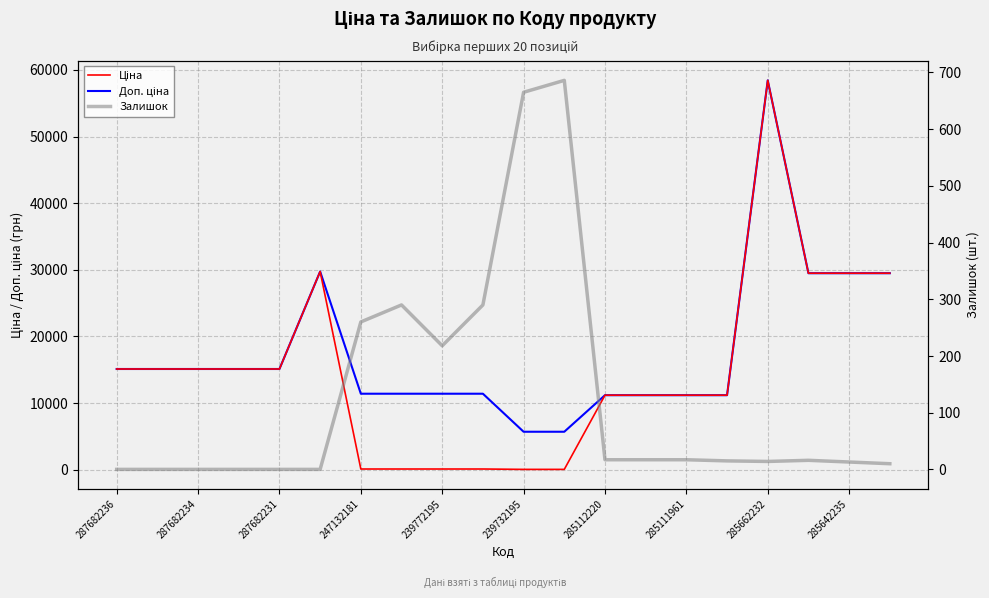

Which series has the widest spread of values?

Ціна